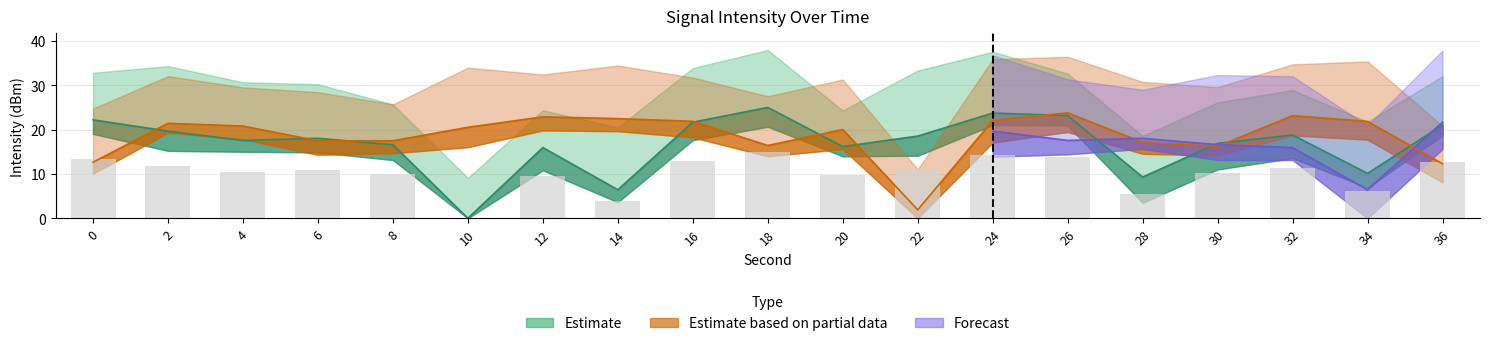

Between 32 and 2, which is larger?

2